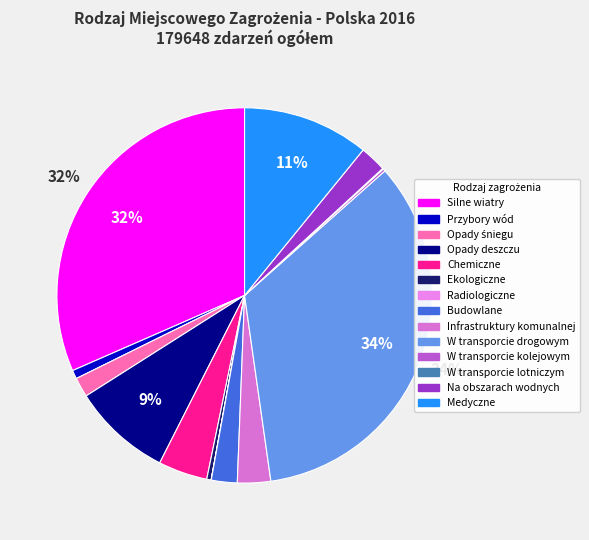

To the nearest percent, what portion does Przybory wód represent?

1%